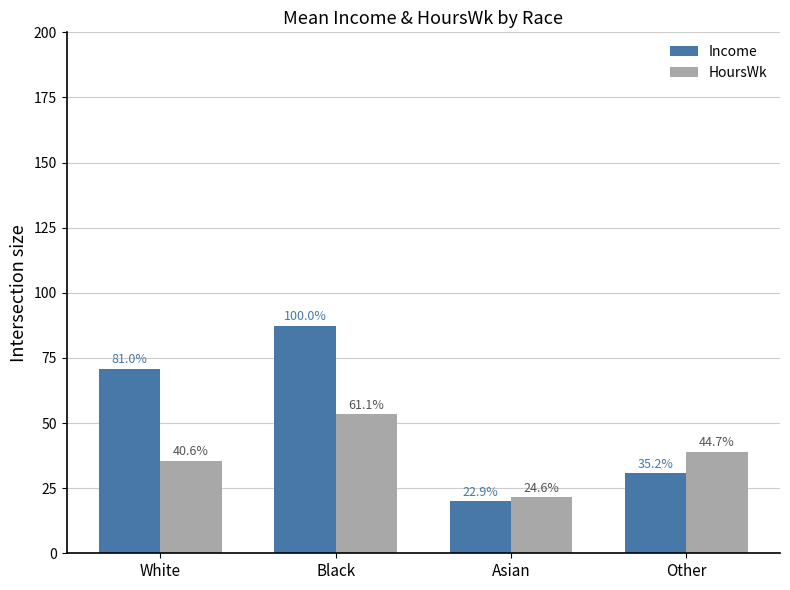

How many bars are there in total?

8